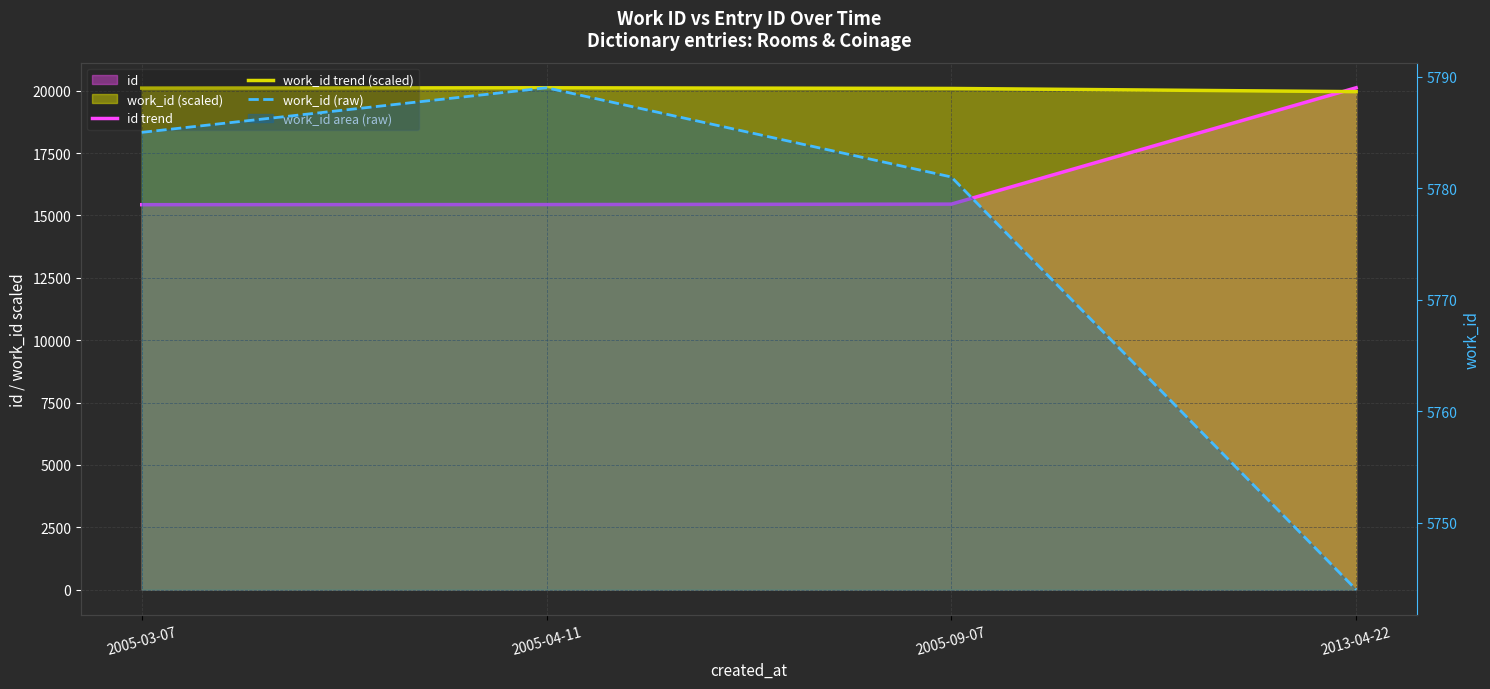

True or false: work_id (raw) has more than 0 interior local peaks.

True